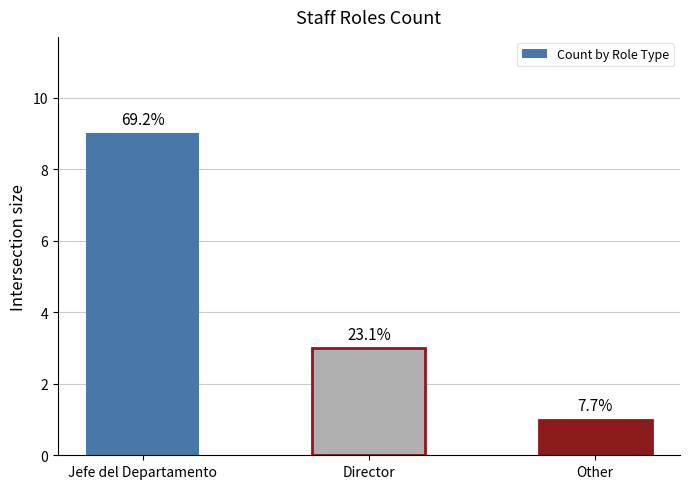

List the labels in order of value, largest first.

Jefe del Departamento, Director, Other